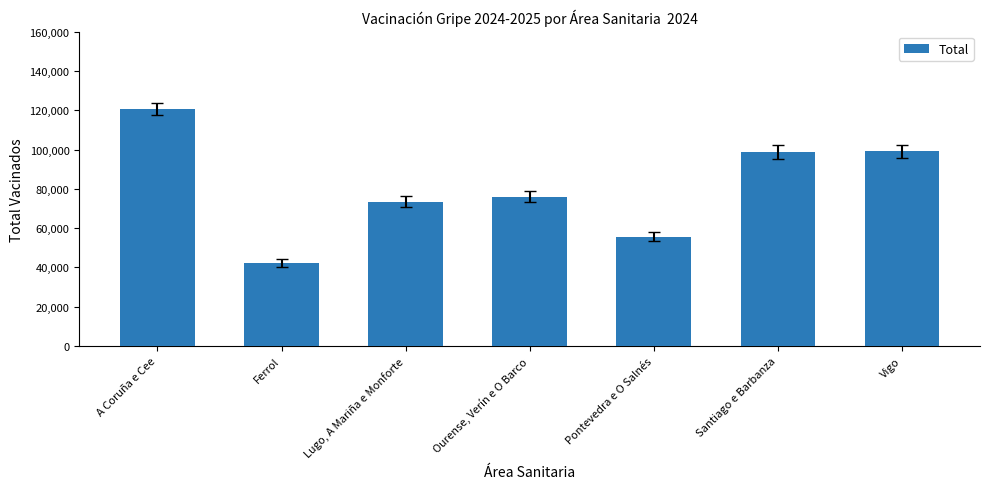

What is the average value?

80839